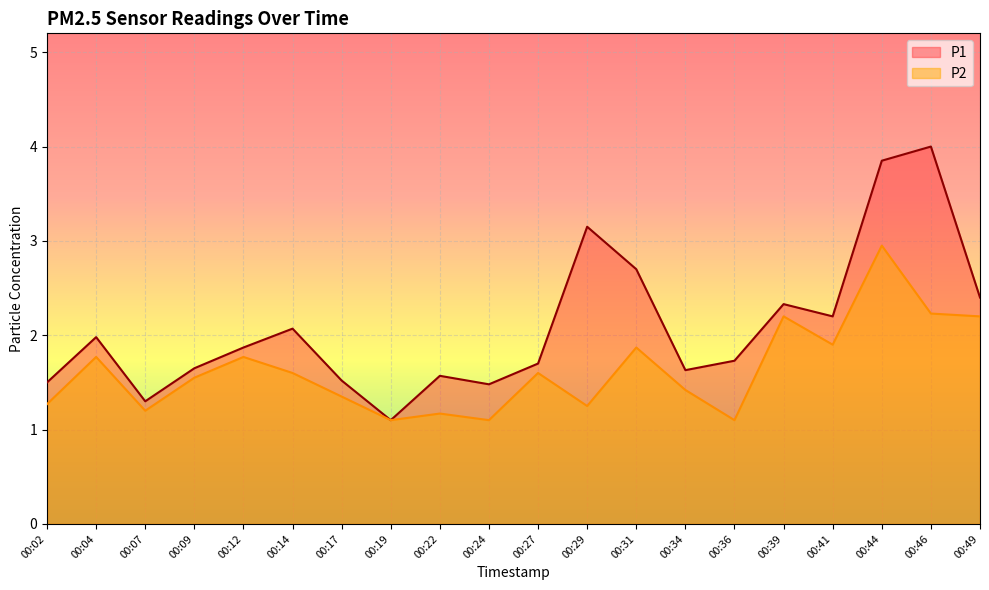

What is the difference between the highest and lowest values at 00:31?

0.8